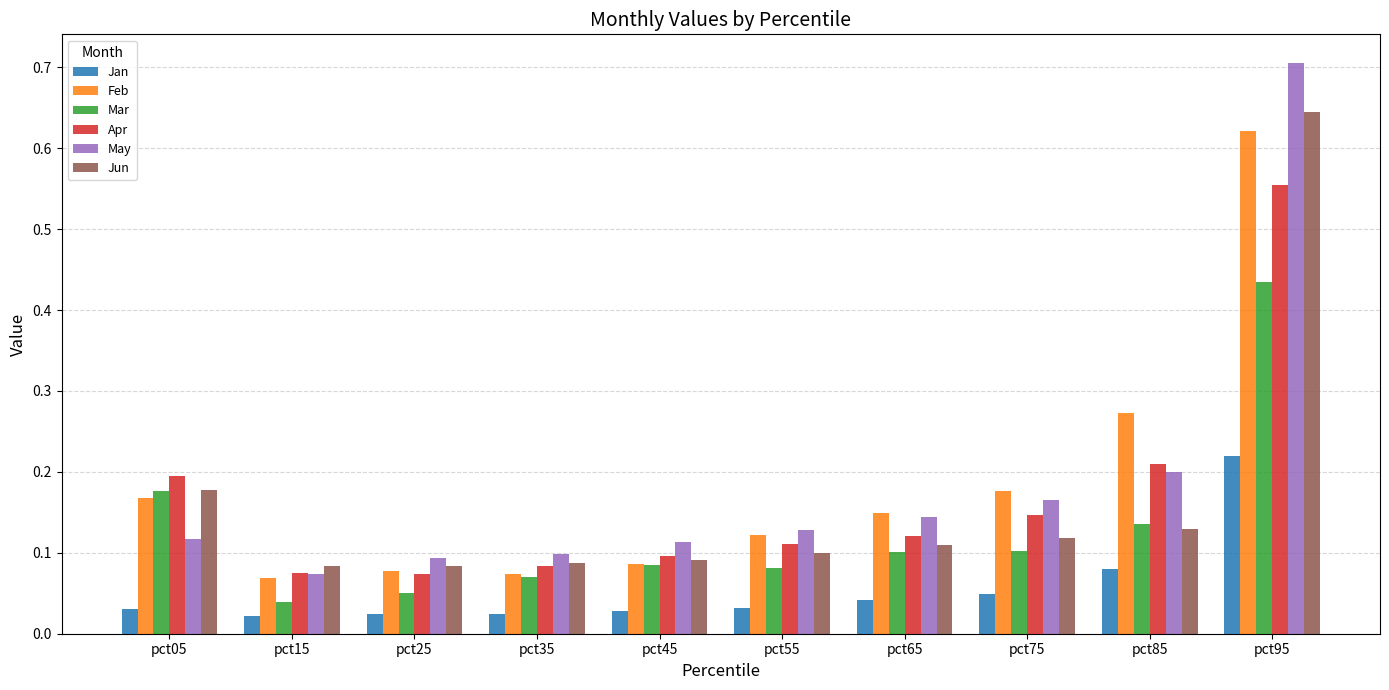

Which series changed the most between pct55 and pct95?

May